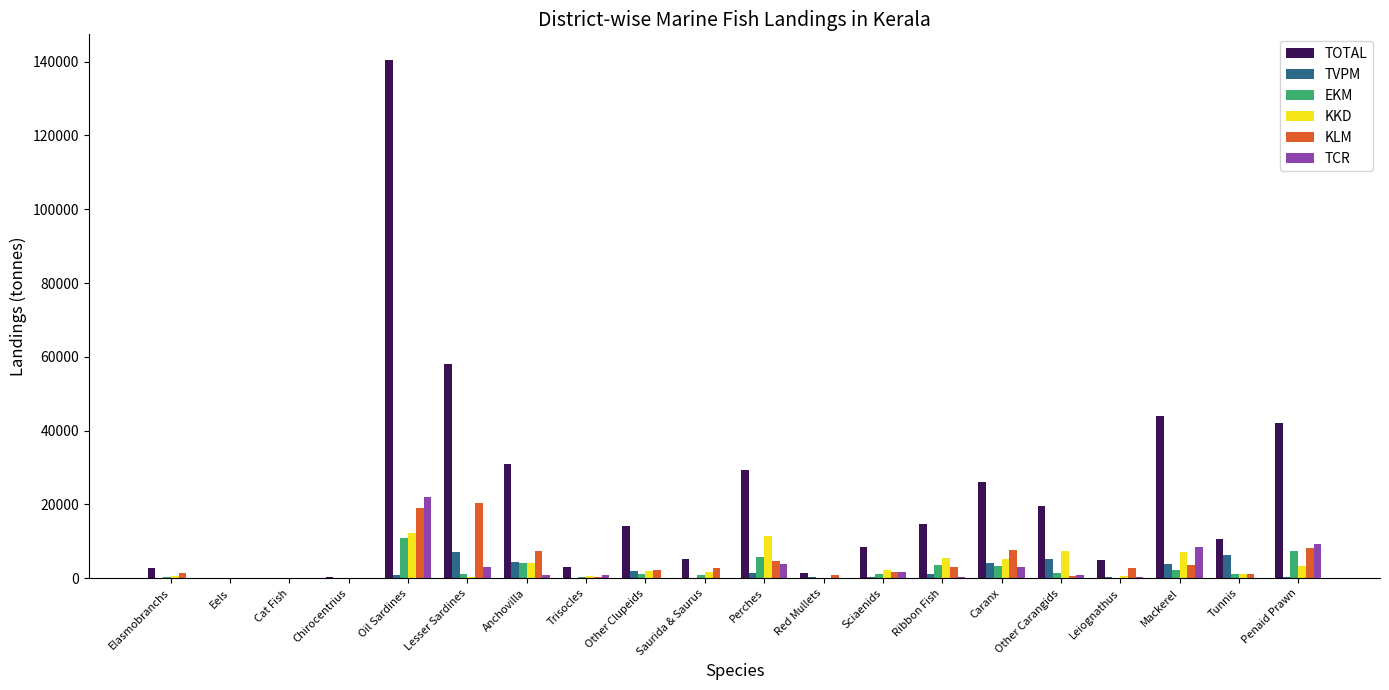

At which category is the sum across all series the highest?

Oil Sardines